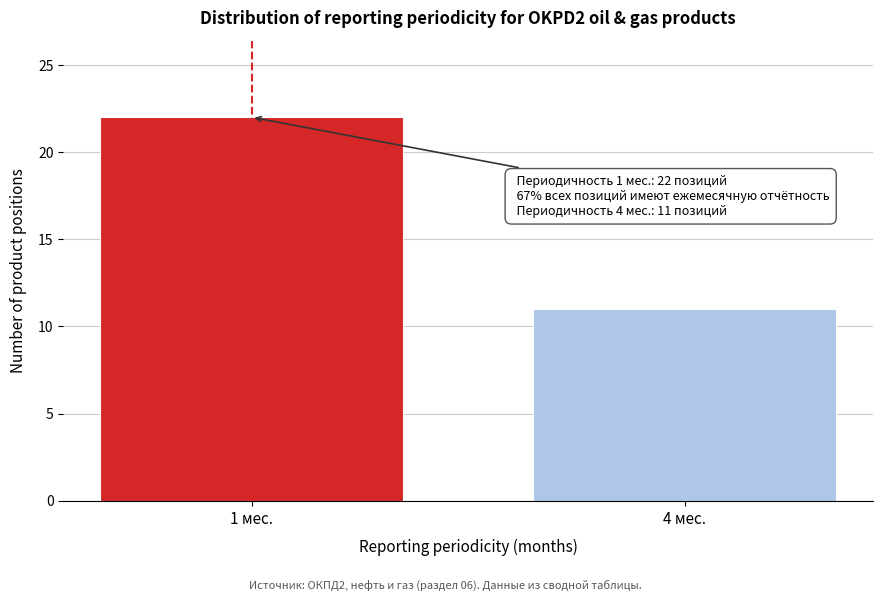

Reading left to right, what are all the values shown in this chart?

22	11